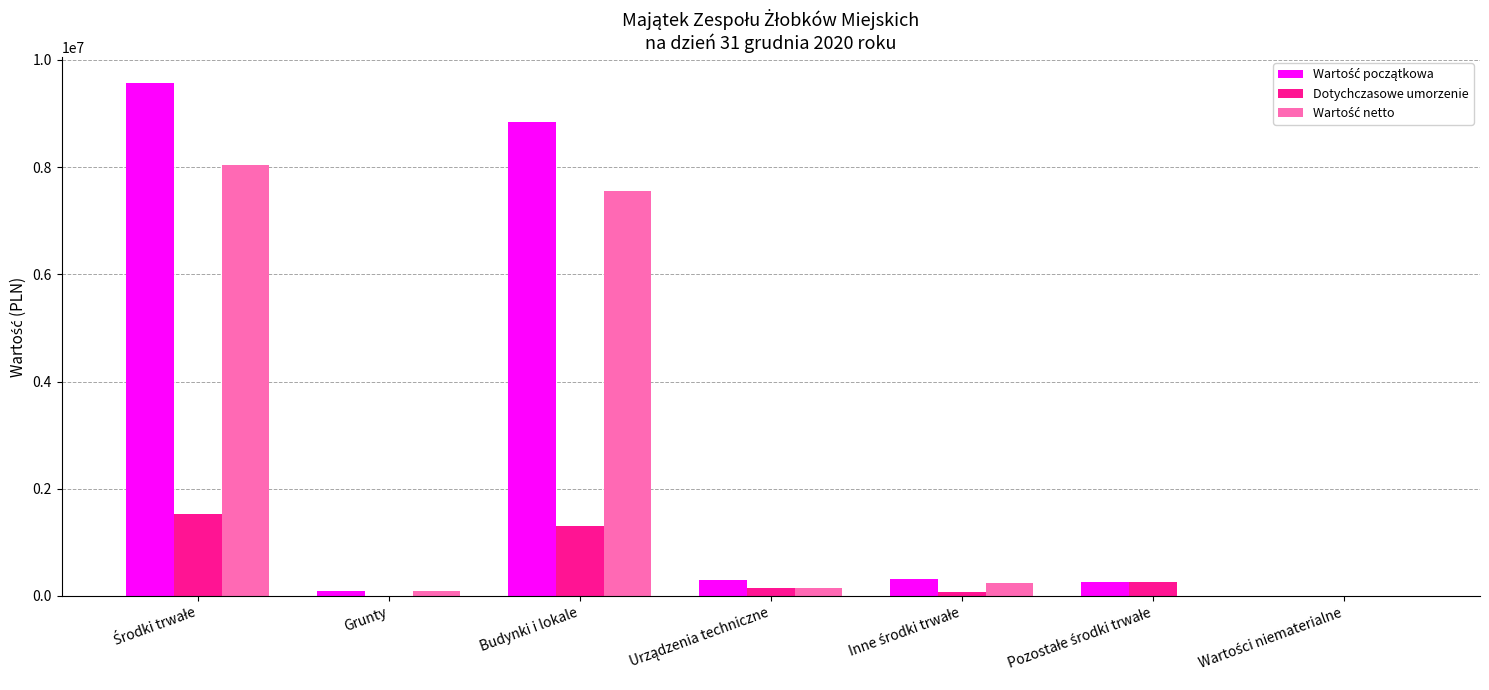

What is the maximum value shown in the chart?

9574009.0